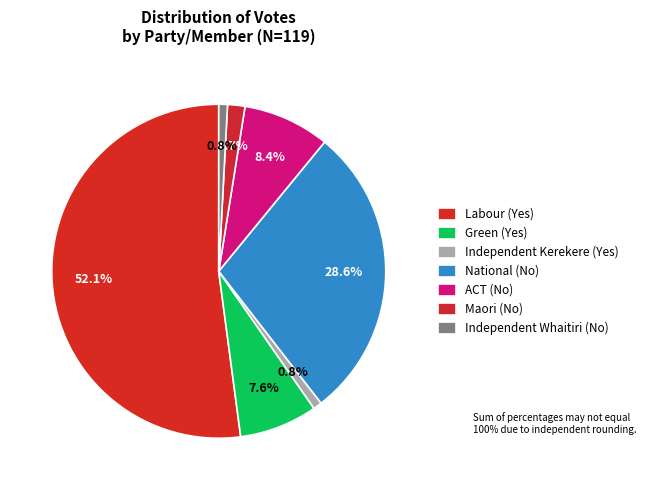

To the nearest percent, what portion does Labour (Yes) represent?

52%